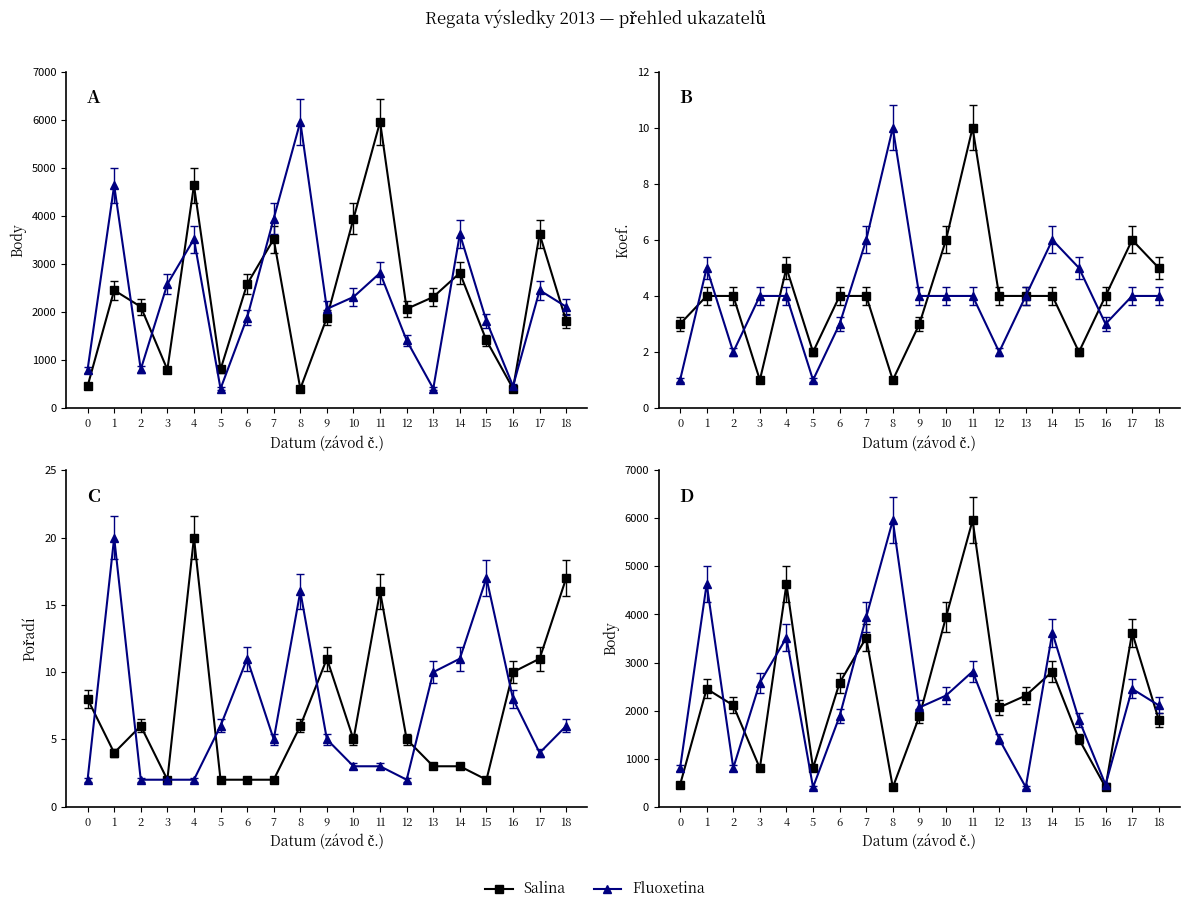

Count the number of data series in this chart.

2